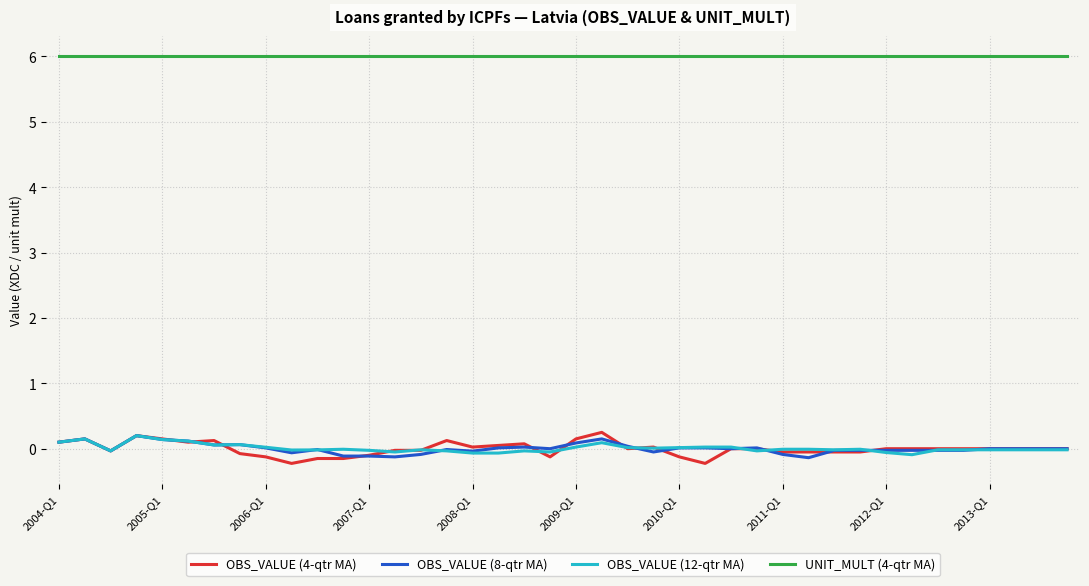

What is the difference between the second highest and second lowest values in the OBS_VALUE (8-qtr MA) series?

0.3